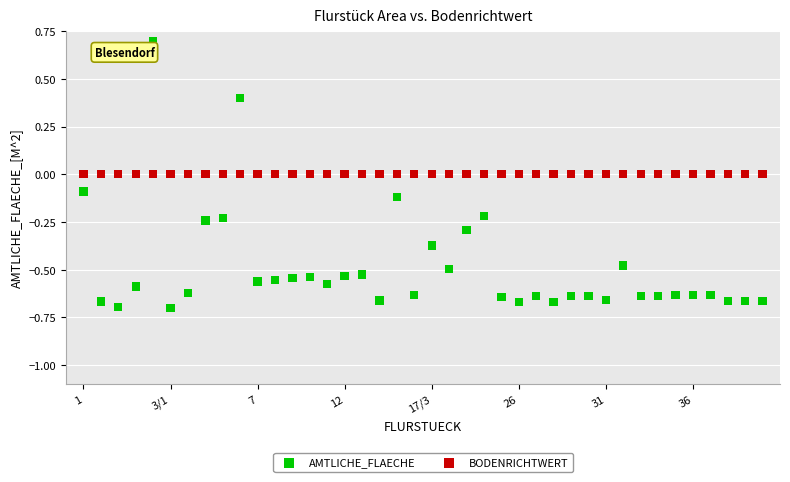

What are all the series names shown in the legend?

AMTLICHE_FLAECHE, BODENRICHTWERT